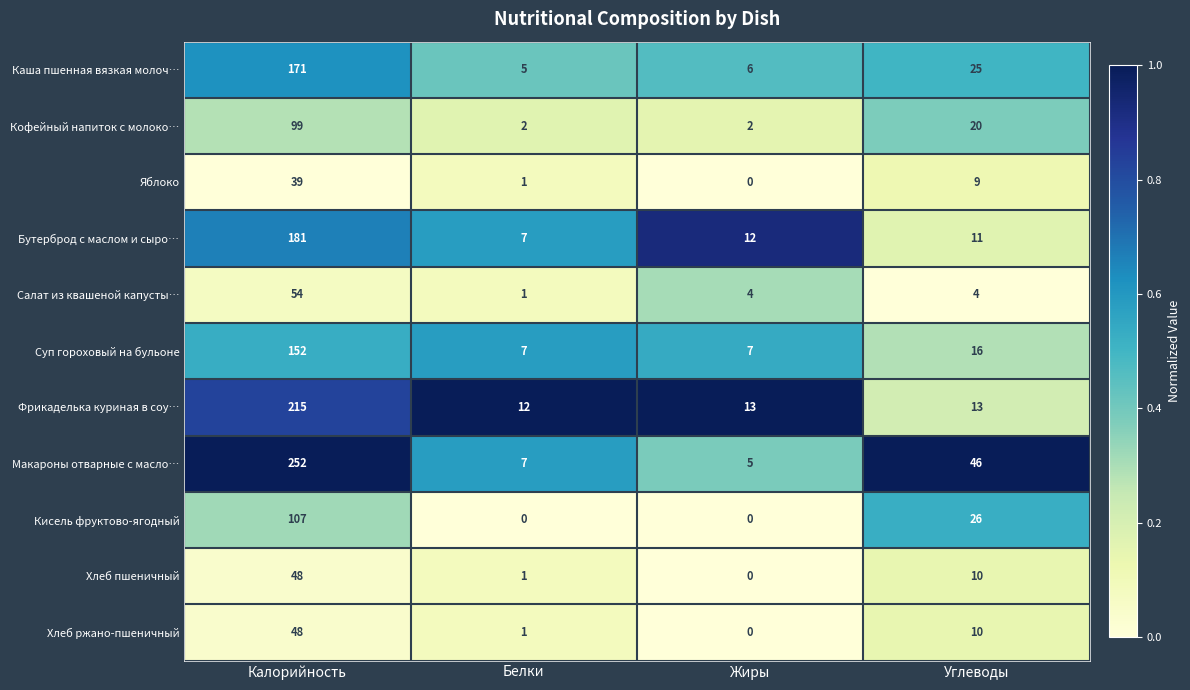

Rank the categories by Хлеб пшеничный value from lowest to highest.

Жиры, Белки, Углеводы, Калорийность